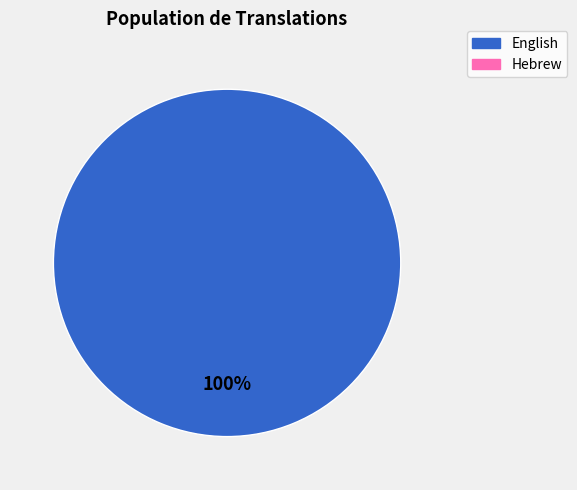

How many slices are in this pie chart?

1